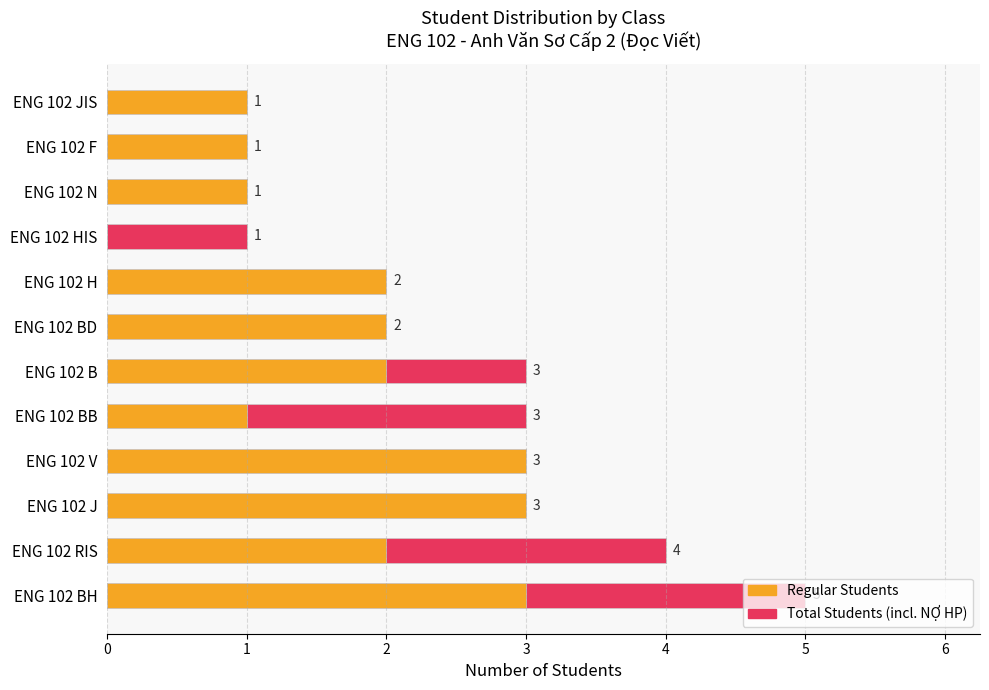

How many positive values does the Regular Students series have?

11